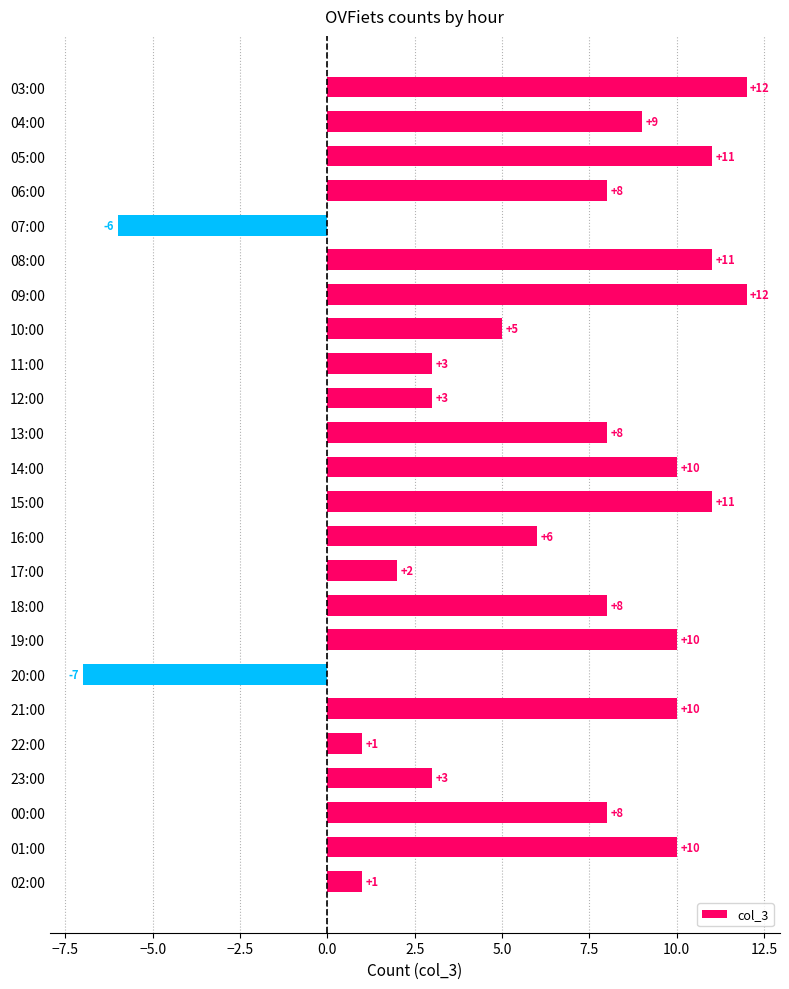

Is it true that the value at 12:00 is 3?

True